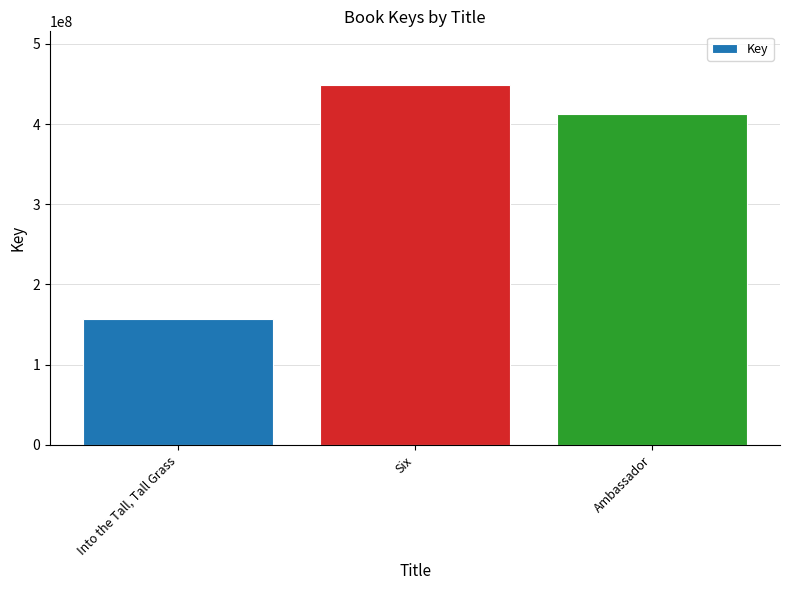

Does the chart contain any negative values?

No